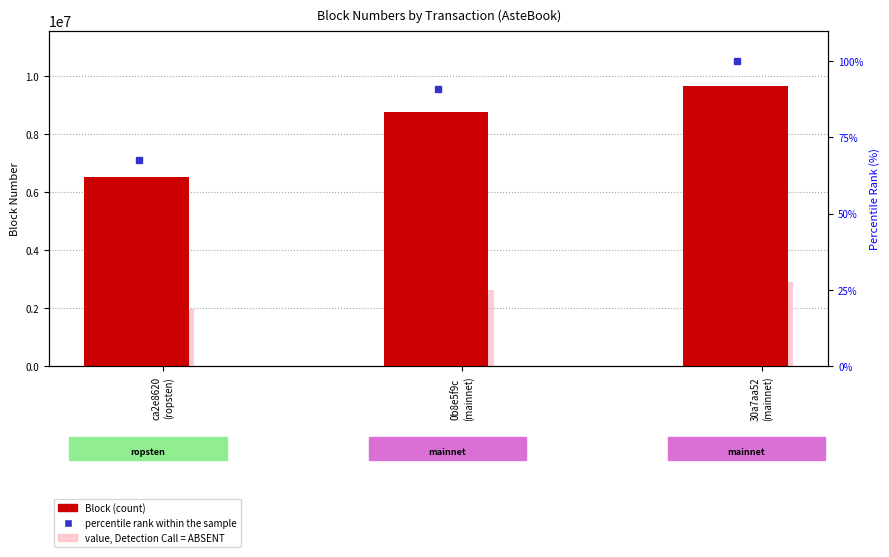

Reading right to left, transcribe all the data shown in this chart.

Block: 30a7aa52
(mainnet)=9645275.0	0b8e5f9c
(mainnet)=8747090.0	ca2e8620
(ropsten)=6511027.0
value, Detection Call = ABSENT: 30a7aa52
(mainnet)=2893582.5	0b8e5f9c
(mainnet)=2624127.0	ca2e8620
(ropsten)=1953308.1